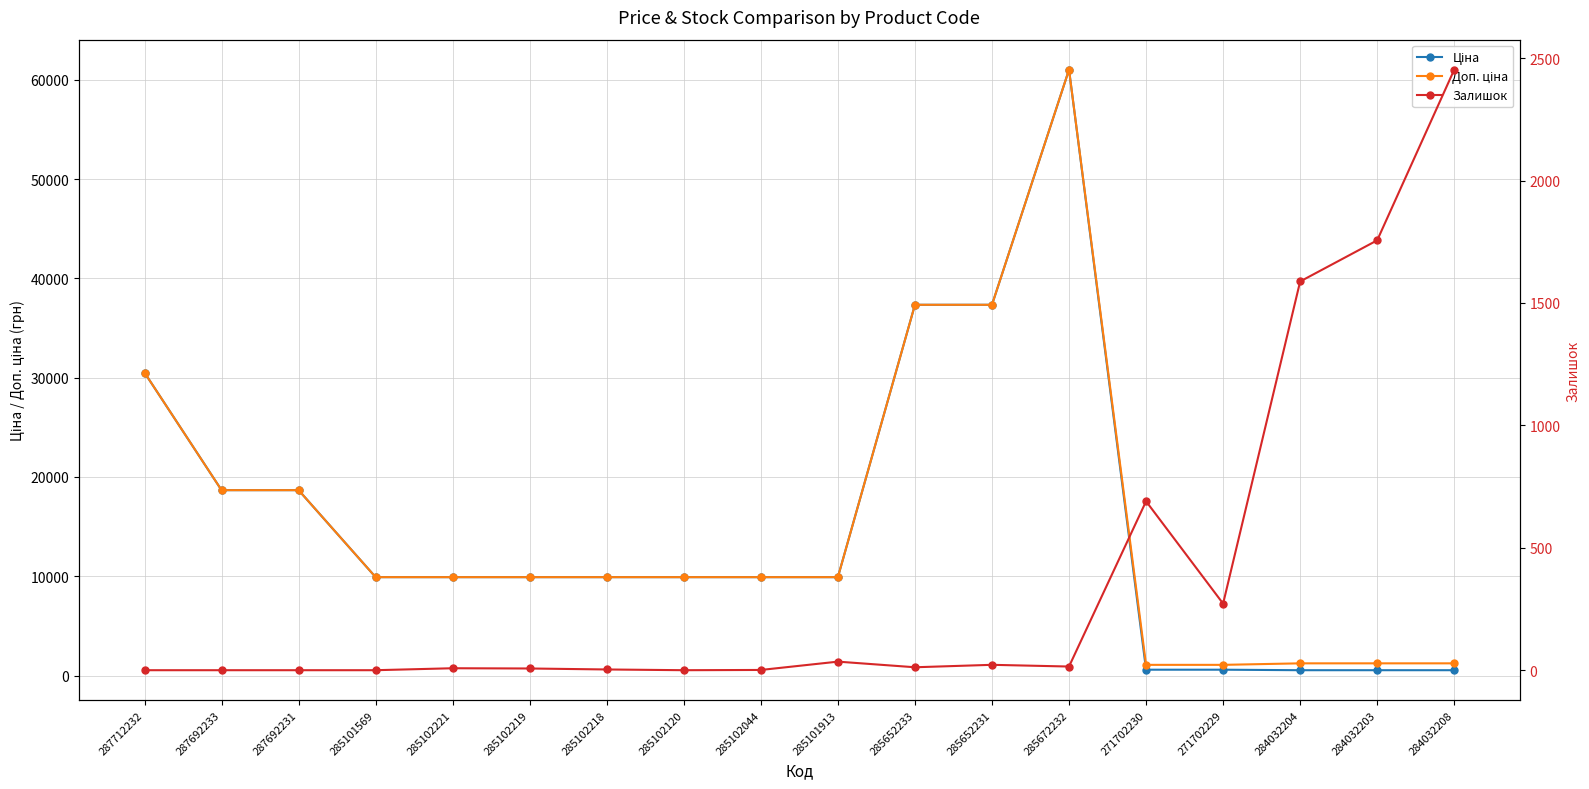

Reading right to left, list all the values displayed in this chart.

Ціна: 535.4	535.4	535.4	586.0	586.0	61024.7	37343.0	37343.0	9908.5	9908.5	9908.5	9908.5	9908.5	9908.5	9908.5	18671.5	18671.5	30512.3
Доп. ціна: 1227.2	1227.2	1227.2	1074.5	1074.5	61024.7	37343.0	37343.0	9908.5	9908.5	9908.5	9908.5	9908.5	9908.5	9908.5	18671.5	18671.5	30512.3
Залишок: 2453.0	1756.0	1588.0	272.0	690.0	15.0	22.0	12.0	35.0	1.0	0.0	3.0	7.0	8.0	0.0	0.0	0.0	0.0